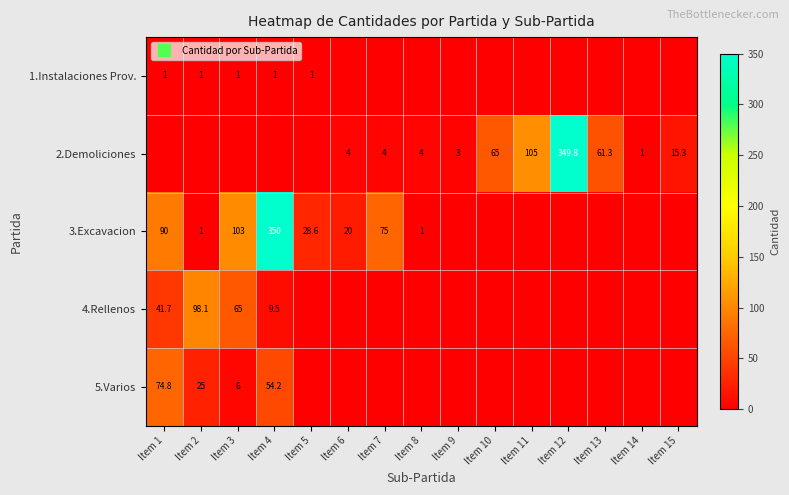

What is the sum of all 3.Excavacion values?

668.6